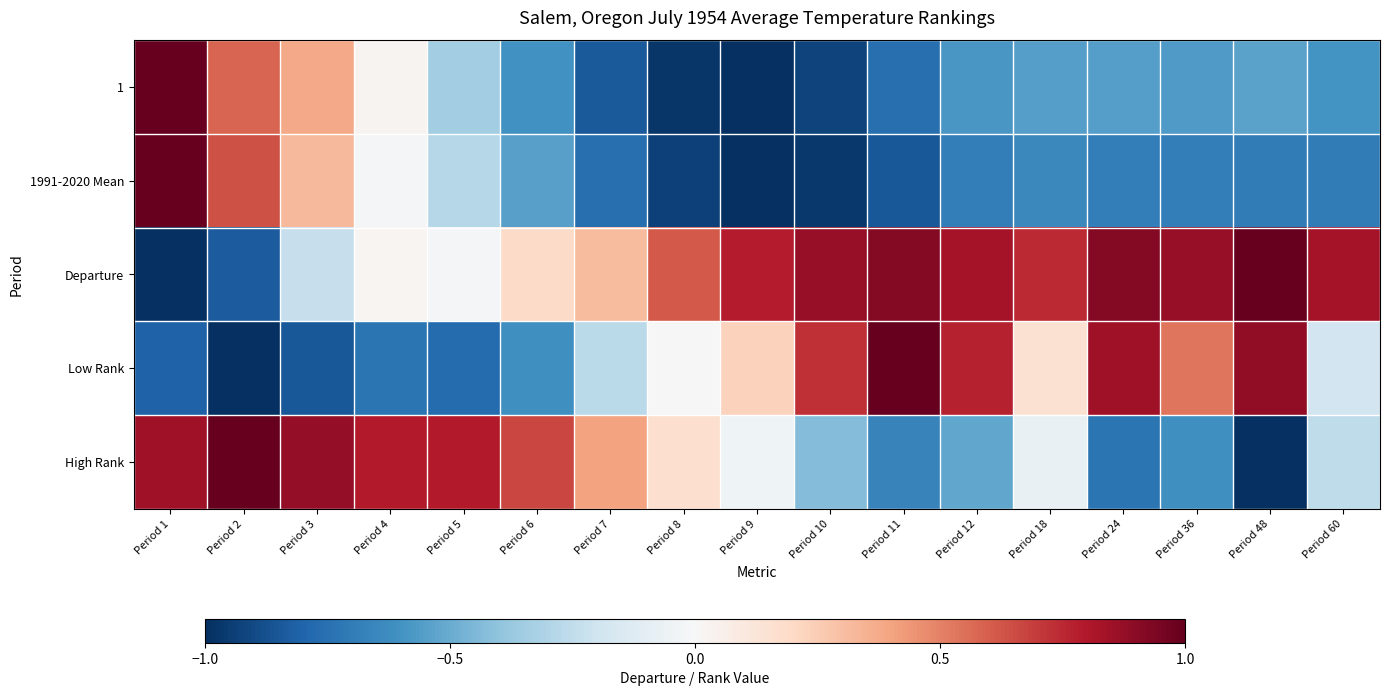

At how many categories does at least one series exceed 0?

17